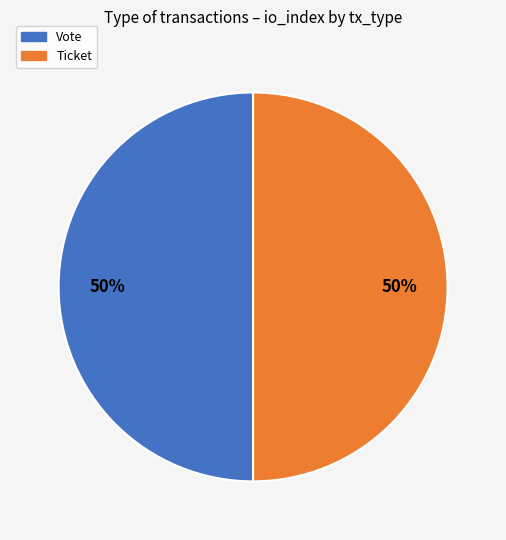

To the nearest percent, what is the average slice percentage?

50%